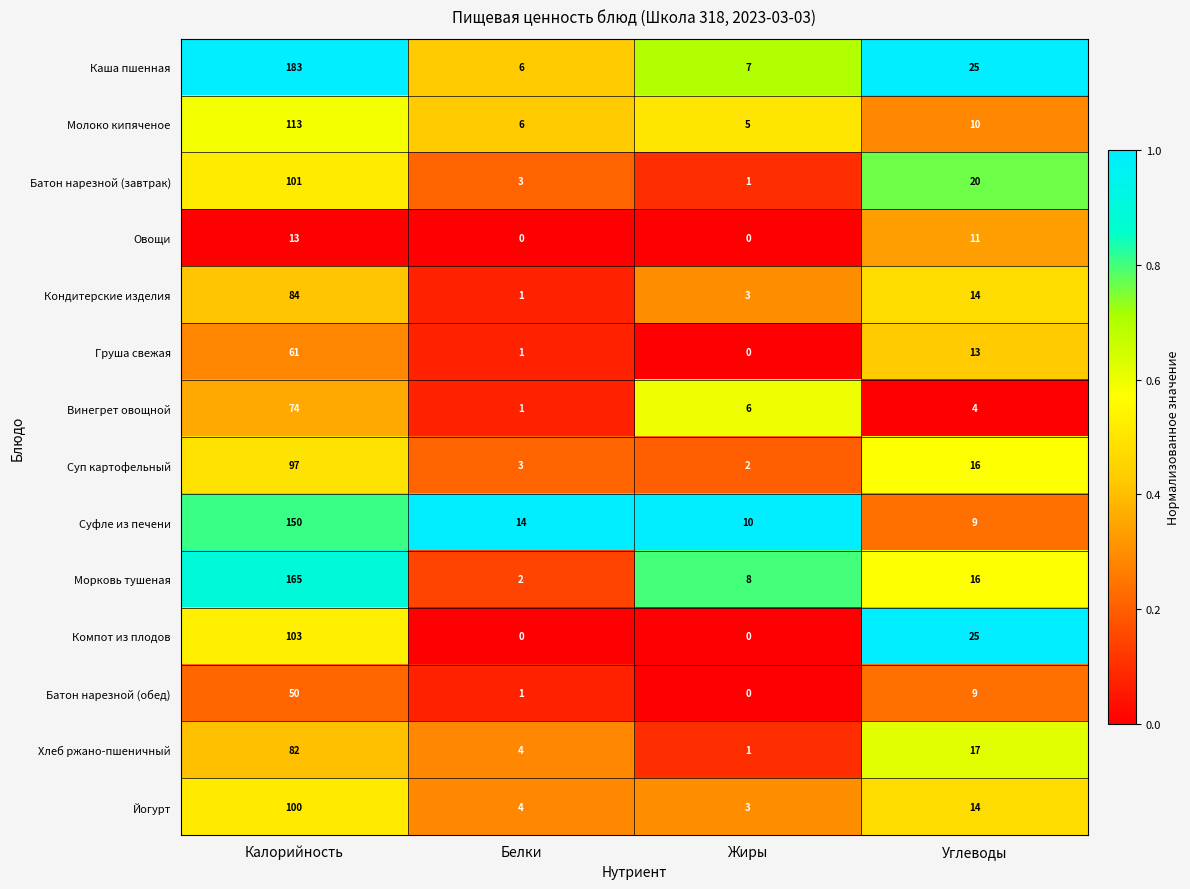

What is the sum of all Йогурт values?

121